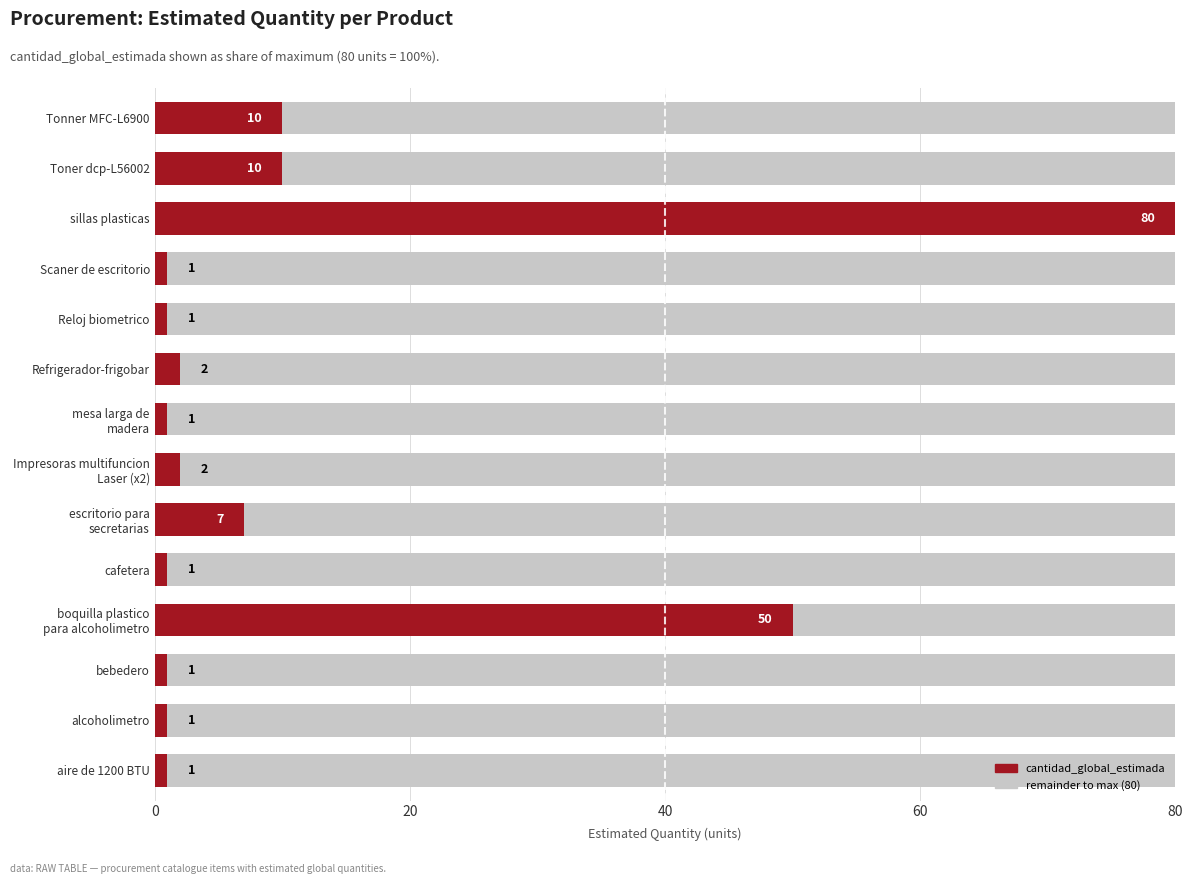

The value at Reloj biometrico is 0.0. True or false?

False